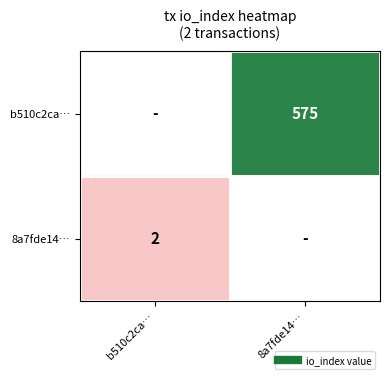

Rank the series at 8a7fde14… from lowest to highest value.

b510c2ca…, 8a7fde14…